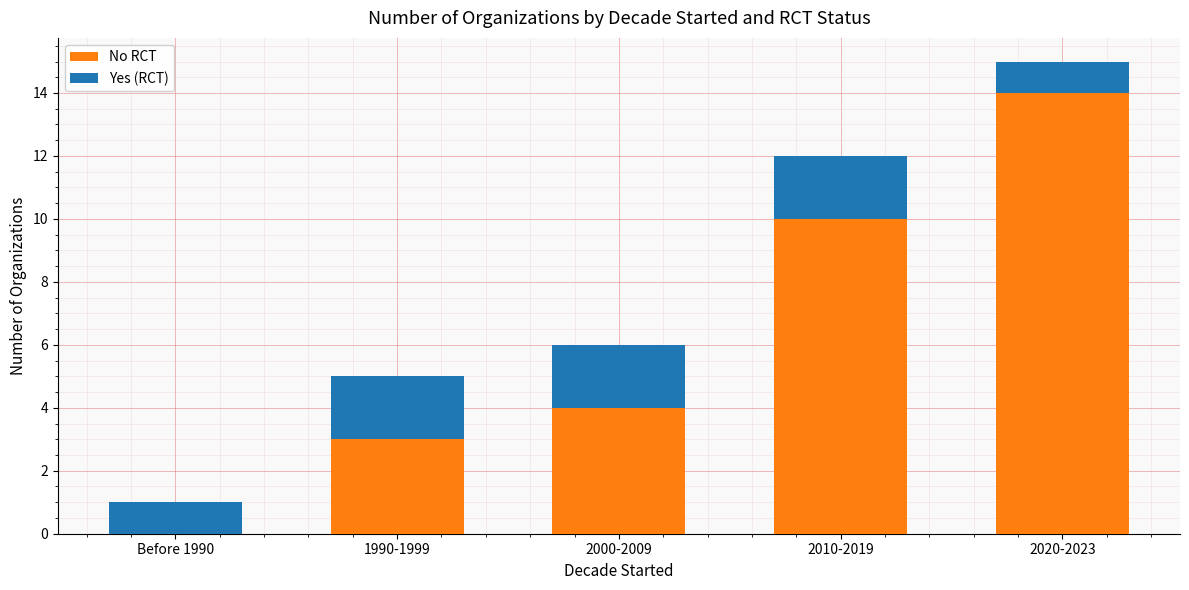

What is the highest value of the No RCT series?

14